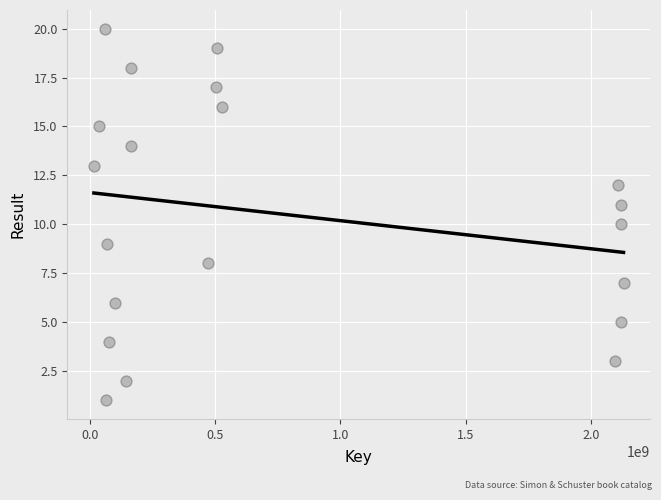

What is the range of Y values (max minus min)?

19